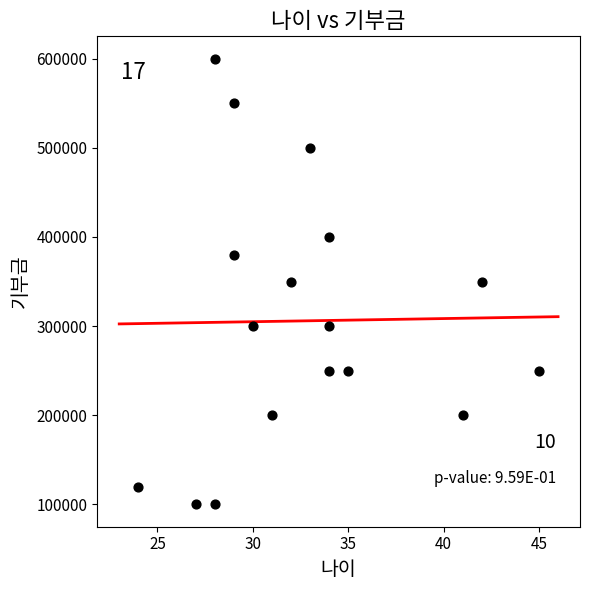

What is the range of Y values (max minus min)?

500000